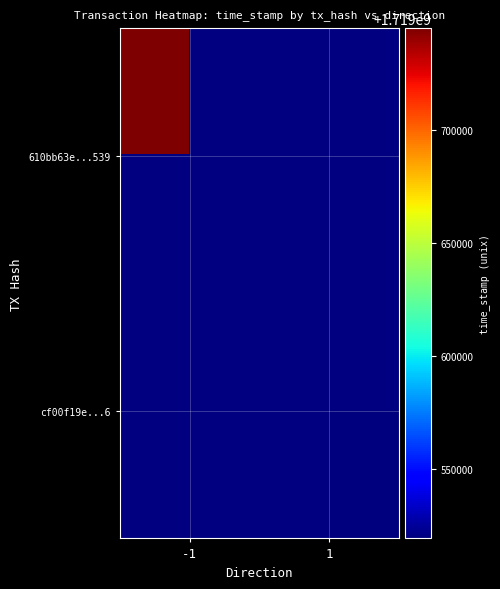

Count the number of data series in this chart.

2